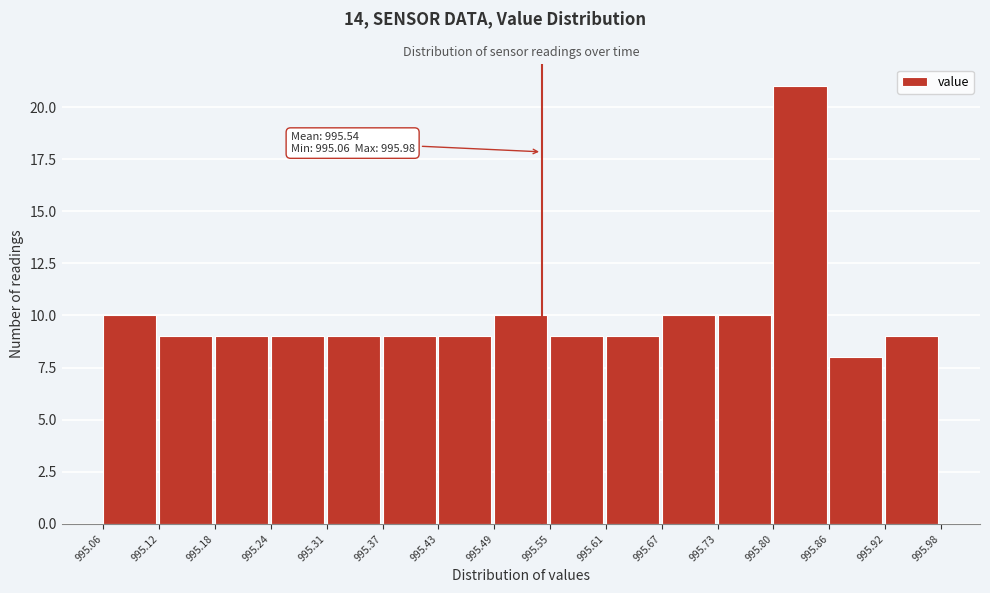

Over which range of the x-axis is the bar tallest?

995.80 to 995.86